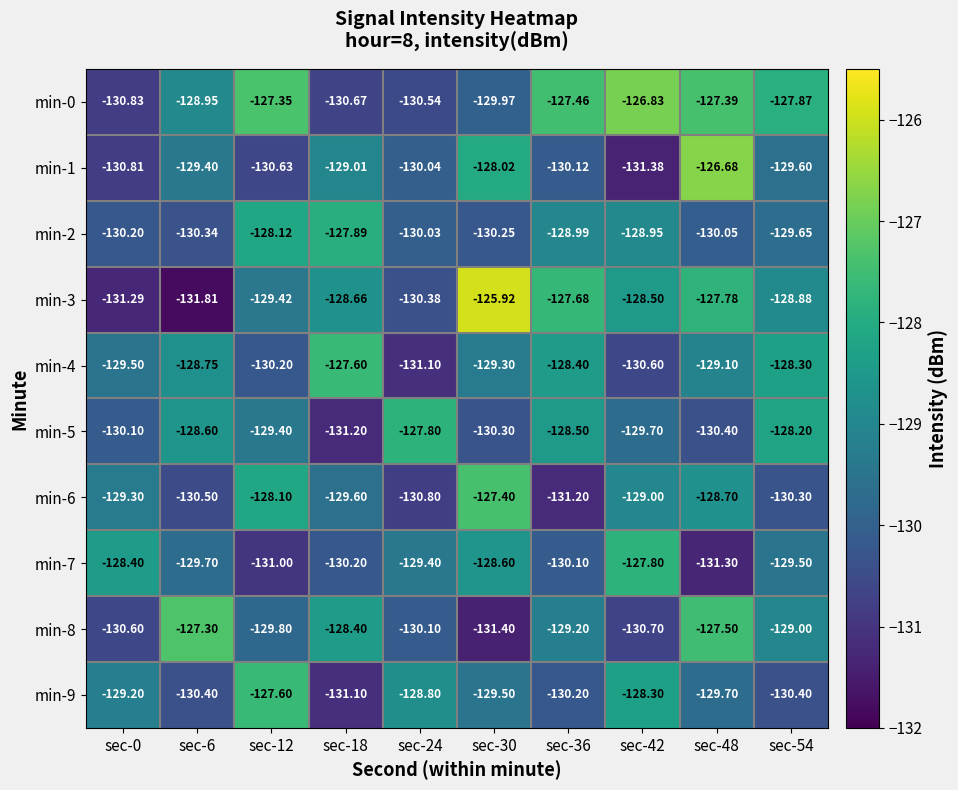

Is the value of min-9 at sec-0 greater than the value of min-2 at sec-36?

No